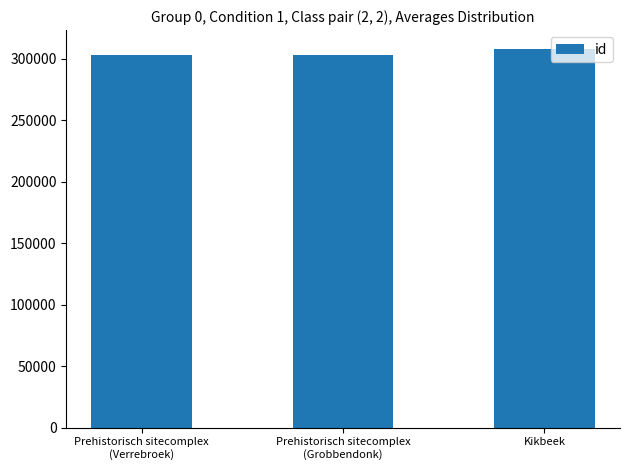

What is the label of the 3rd bar from the left?

Kikbeek